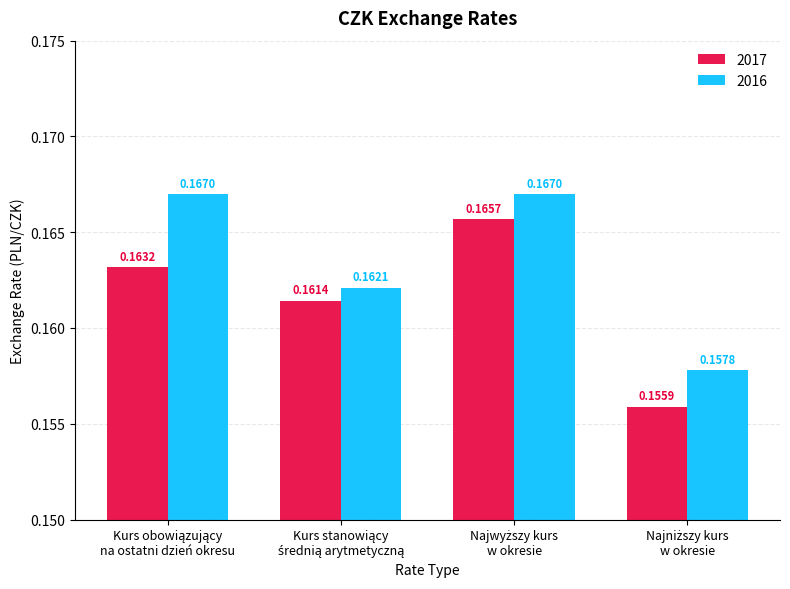

Which series has the largest range (max minus min)?

2017